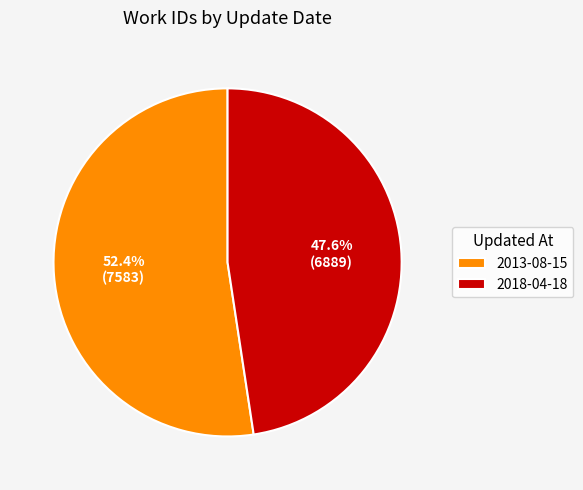

Rank the categories by value from highest to lowest.

2013-08-15, 2018-04-18